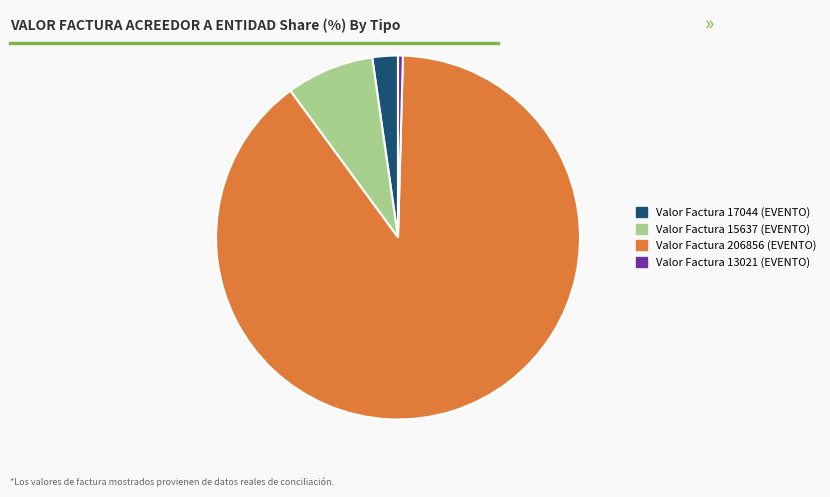

Is it true that Valor Factura 206856 (EVENTO) is 99% of the pie?

False